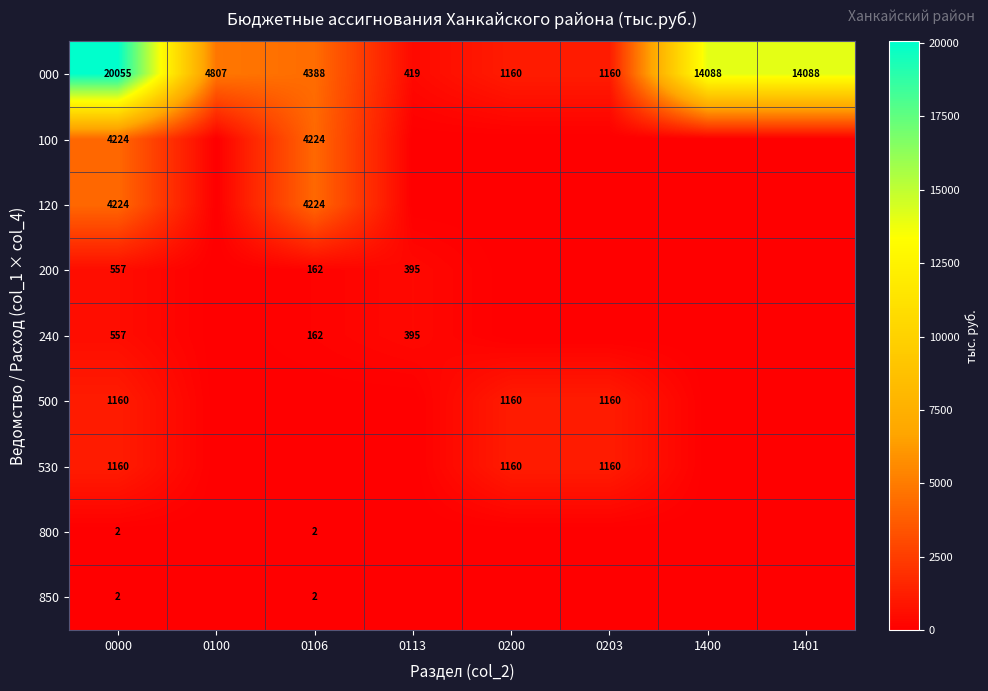

What is the total value across all series at 0000?

31941